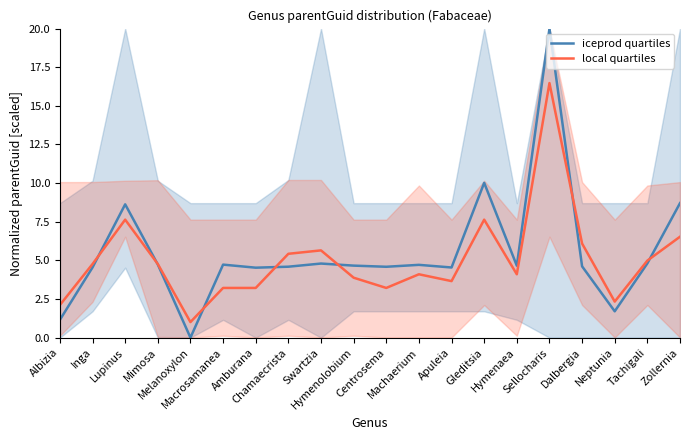

The value of local quartiles at Chamaecrista is 9.3. True or false?

False